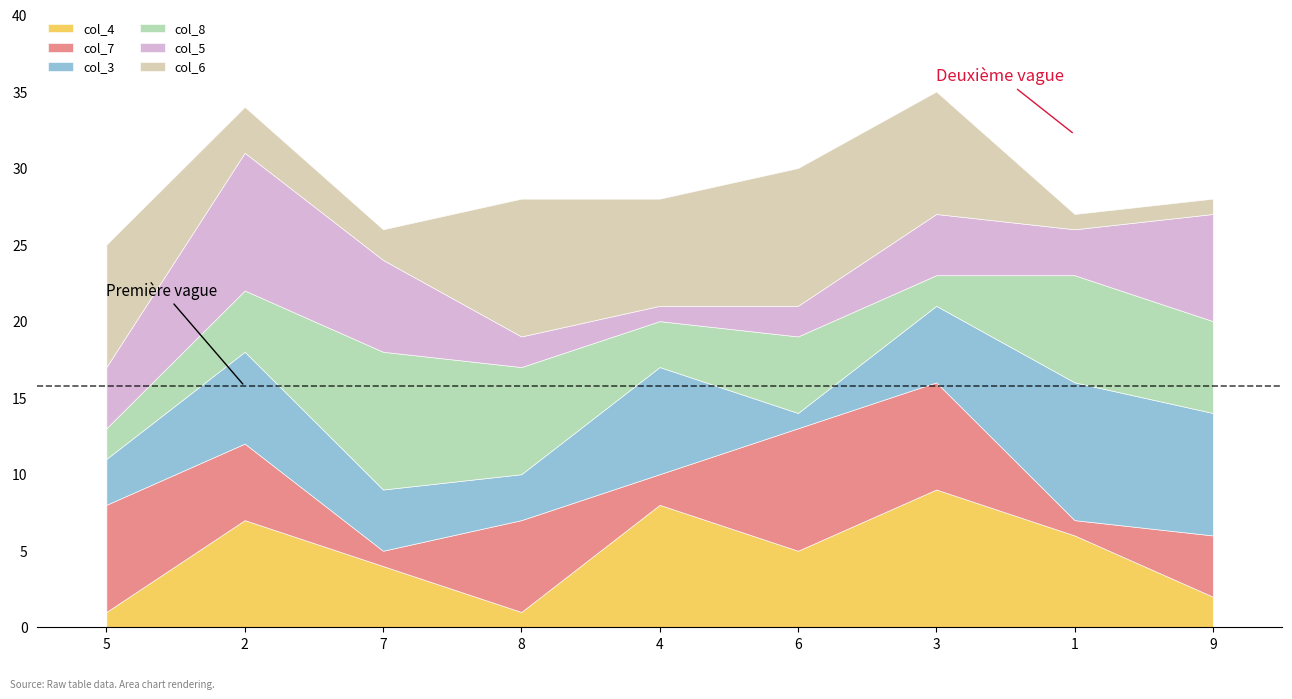

Is it true that col_6 equals 1 at 9?

False